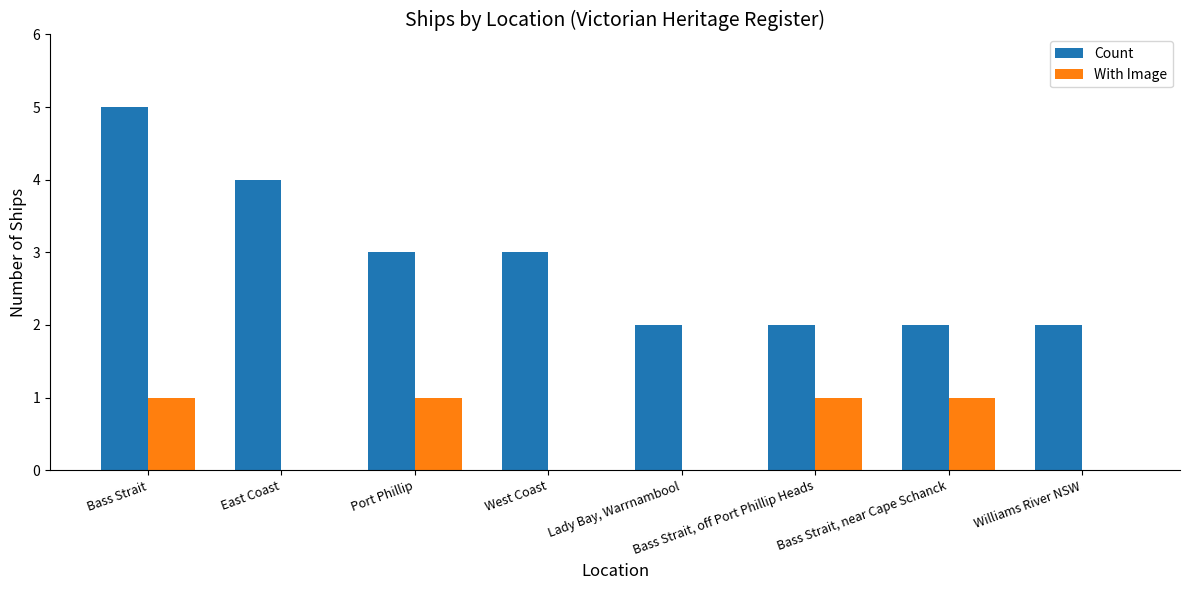

Which series changed the most between Bass Strait and Bass Strait, off Port Phillip Heads?

Count